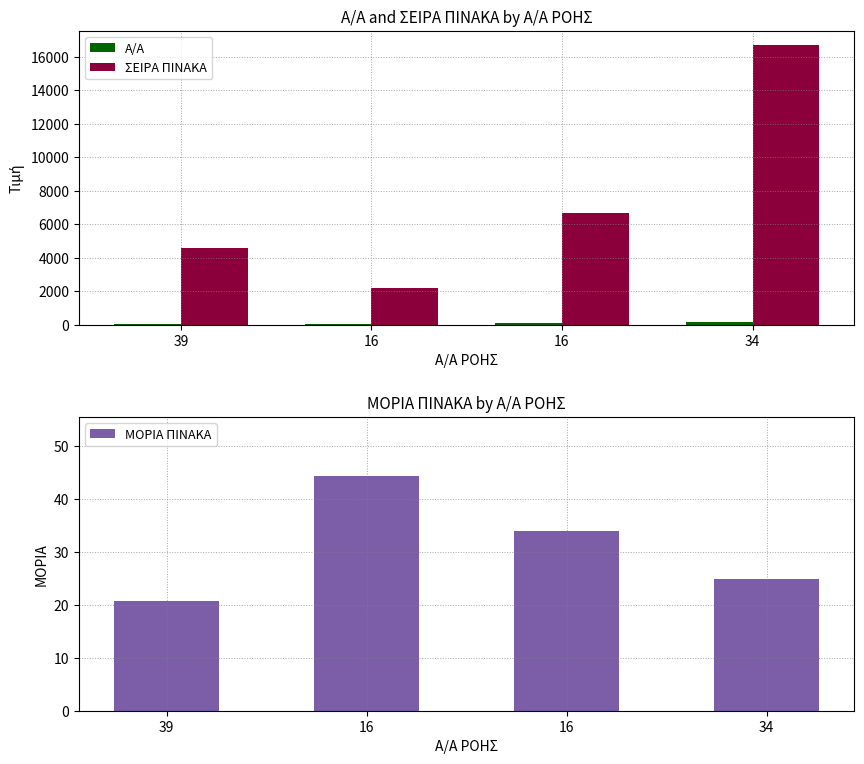

Is the value of ΜΟΡΙΑ ΠΙΝΑΚΑ at 34 greater than the value of ΣΕΙΡΑ ΠΙΝΑΚΑ at 16?

No